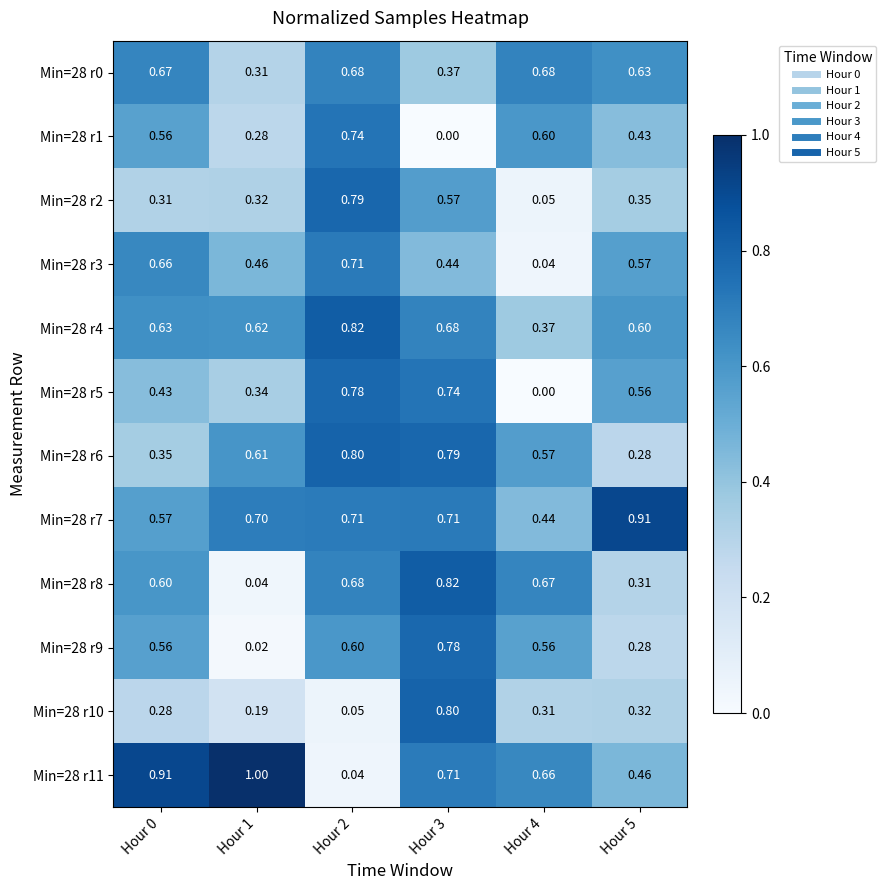

Reading left to right, list all the values displayed in this chart.

Min=28 r0: Hour 0=0.7	Hour 1=0.3	Hour 2=0.7	Hour 3=0.4	Hour 4=0.7	Hour 5=0.6
Min=28 r1: Hour 0=0.6	Hour 1=0.3	Hour 2=0.7	Hour 3=0.0	Hour 4=0.6	Hour 5=0.4
Min=28 r2: Hour 0=0.3	Hour 1=0.3	Hour 2=0.8	Hour 3=0.6	Hour 4=0.1	Hour 5=0.3
Min=28 r3: Hour 0=0.7	Hour 1=0.5	Hour 2=0.7	Hour 3=0.4	Hour 4=0.0	Hour 5=0.6
Min=28 r4: Hour 0=0.6	Hour 1=0.6	Hour 2=0.8	Hour 3=0.7	Hour 4=0.4	Hour 5=0.6
Min=28 r5: Hour 0=0.4	Hour 1=0.3	Hour 2=0.8	Hour 3=0.7	Hour 4=0.0	Hour 5=0.6
Min=28 r6: Hour 0=0.3	Hour 1=0.6	Hour 2=0.8	Hour 3=0.8	Hour 4=0.6	Hour 5=0.3
Min=28 r7: Hour 0=0.6	Hour 1=0.7	Hour 2=0.7	Hour 3=0.7	Hour 4=0.4	Hour 5=0.9
Min=28 r8: Hour 0=0.6	Hour 1=0.0	Hour 2=0.7	Hour 3=0.8	Hour 4=0.7	Hour 5=0.3
Min=28 r9: Hour 0=0.6	Hour 1=0.0	Hour 2=0.6	Hour 3=0.8	Hour 4=0.6	Hour 5=0.3
Min=28 r10: Hour 0=0.3	Hour 1=0.2	Hour 2=0.1	Hour 3=0.8	Hour 4=0.3	Hour 5=0.3
Min=28 r11: Hour 0=0.9	Hour 1=1.0	Hour 2=0.0	Hour 3=0.7	Hour 4=0.7	Hour 5=0.5